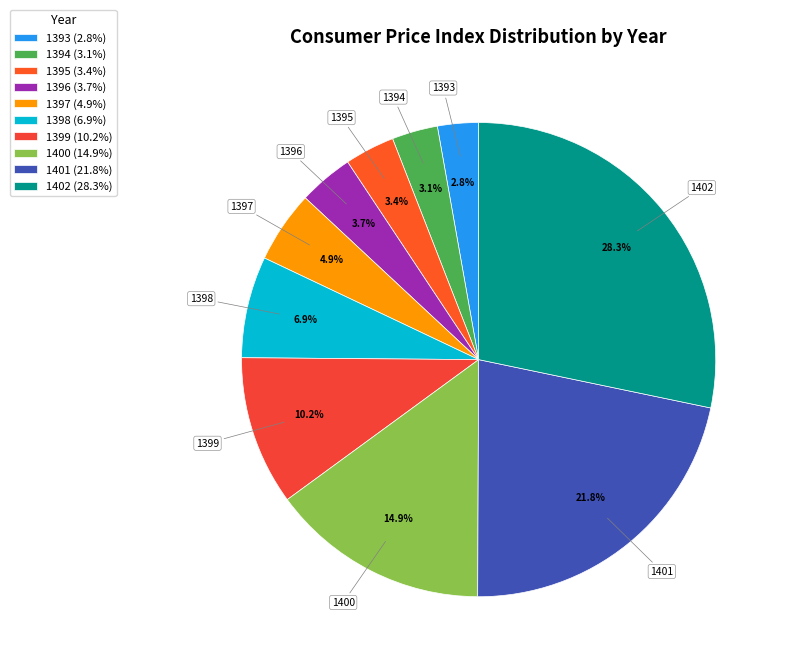

How much of the chart is everything except 1402?

71.7%